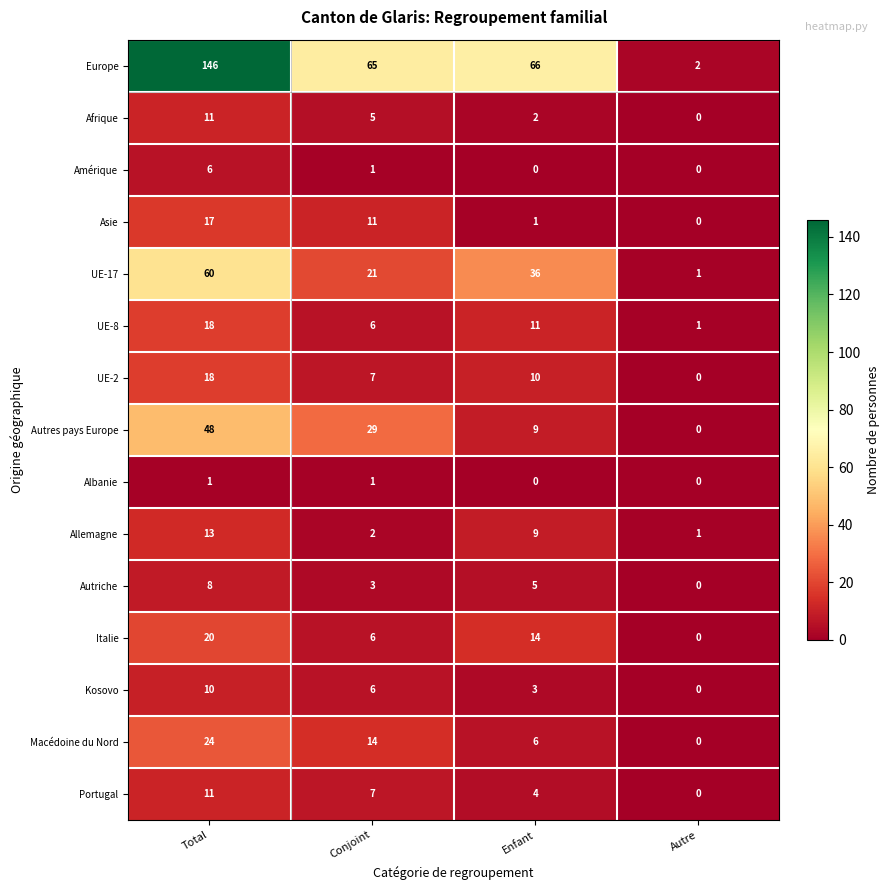

What is the sum of all UE-8 values?

36